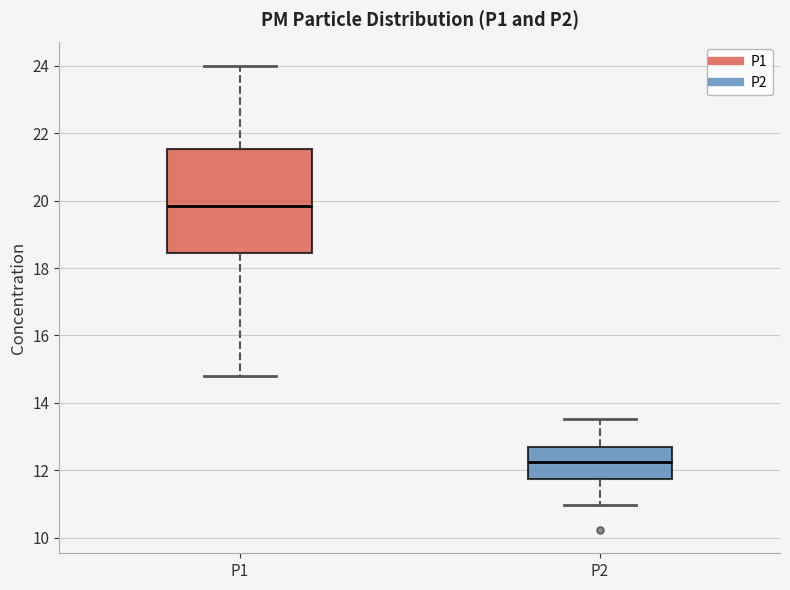

Which box's median line is the highest?

P1